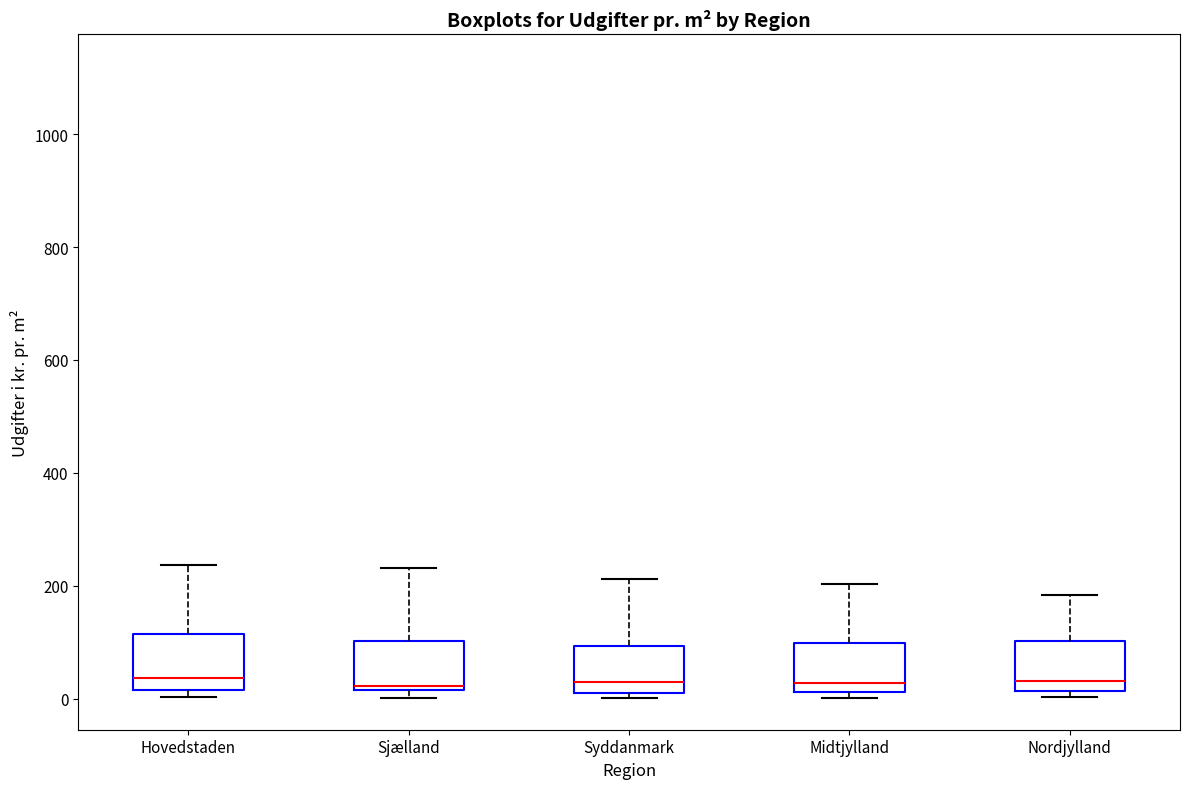

Where is the lower edge of the box for Sjælland on the y-axis? The values are not printed on the chart, so give them approximately, as read against the axis.

20